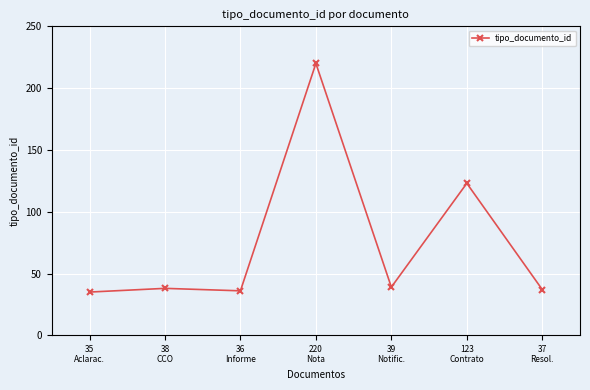

What is the change in value from 36
Informe to 37
Resol.?

+1